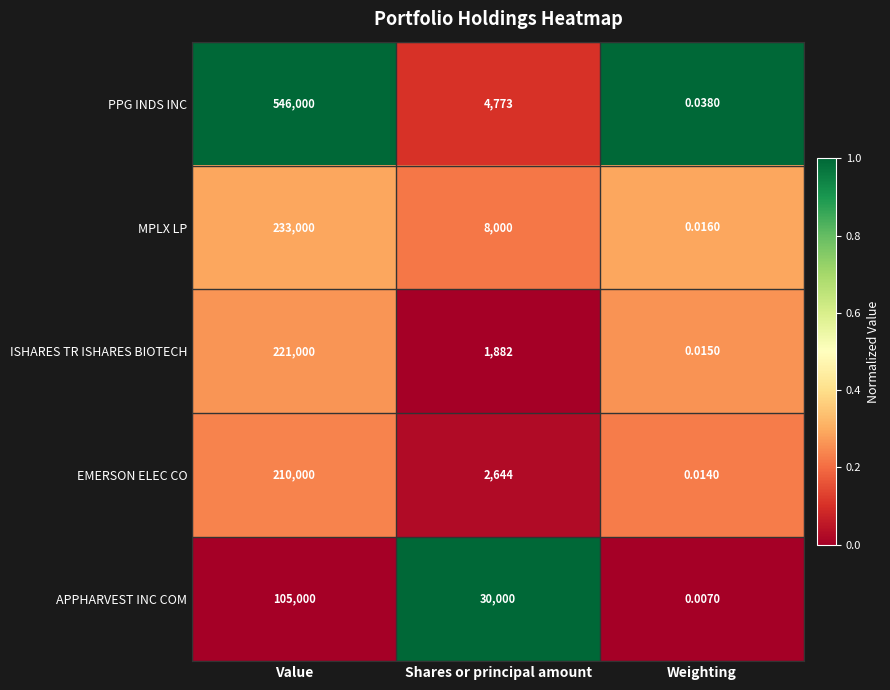

At which label does EMERSON ELEC CO reach its peak?

Value